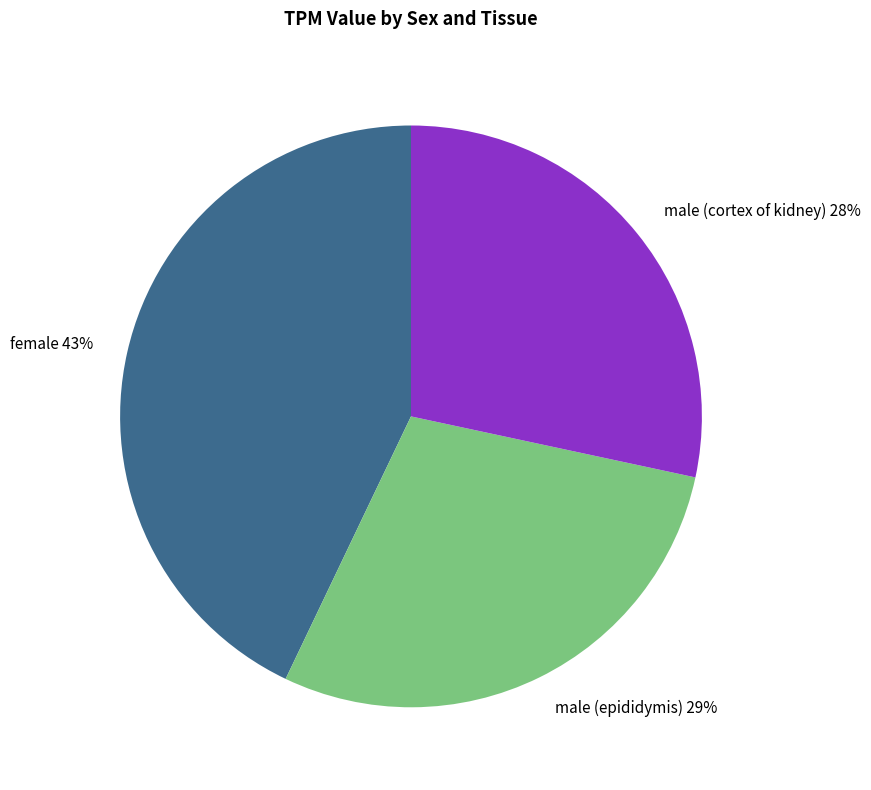

How many slices are in this pie chart?

3